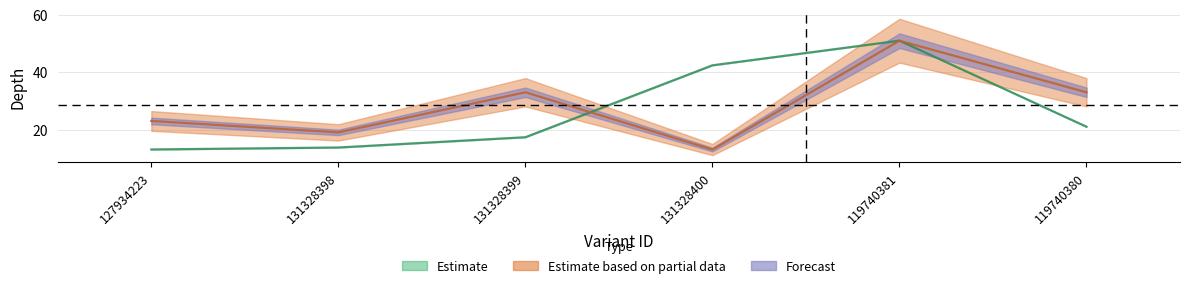

List the labels in order of value, smallest first.

131328400, 131328398, 127934223, 131328399, 119740380, 119740381